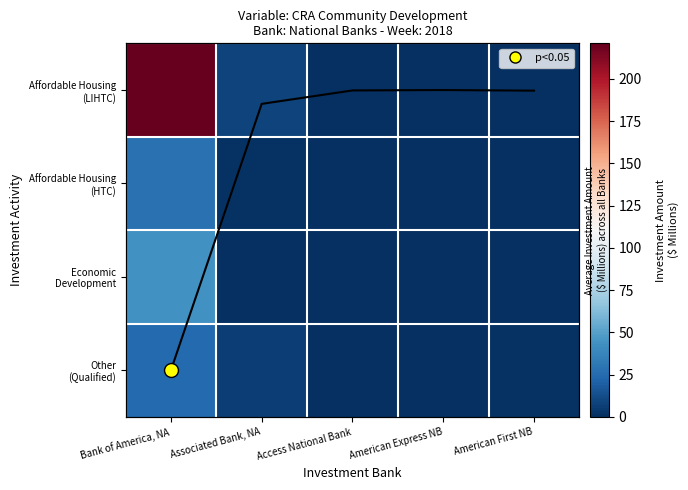

What is the difference between the Affordable Housing (LIHTC) values at Bank of America, NA and Associated Bank, NA?

212.8